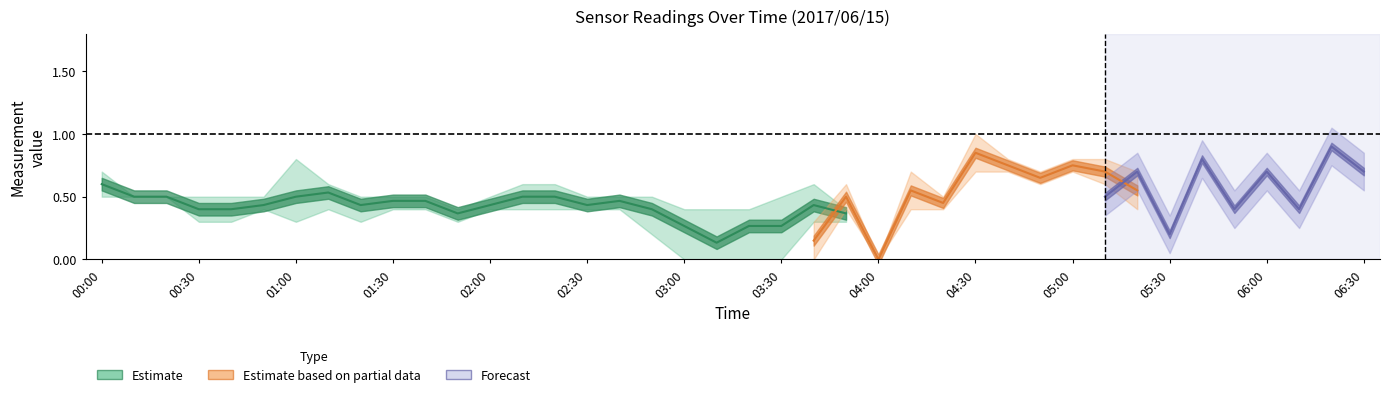

Does the chart display data point markers on the line(s)?

No